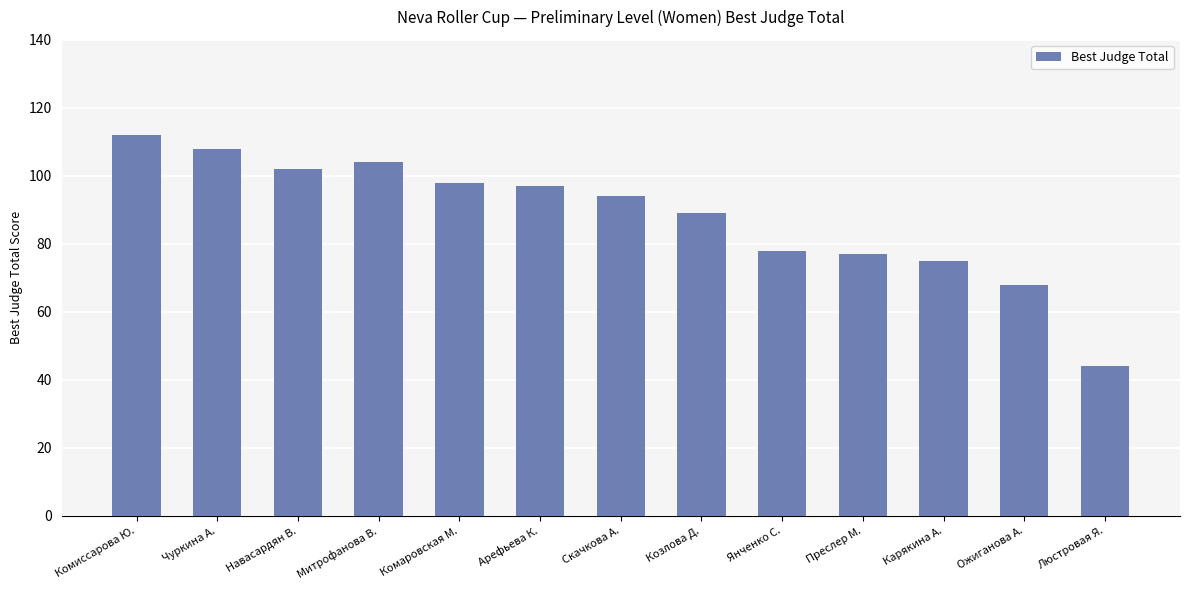

Approximately how many times larger is the value at Комаровская М. compared to Комиссарова Ю.?

0.9